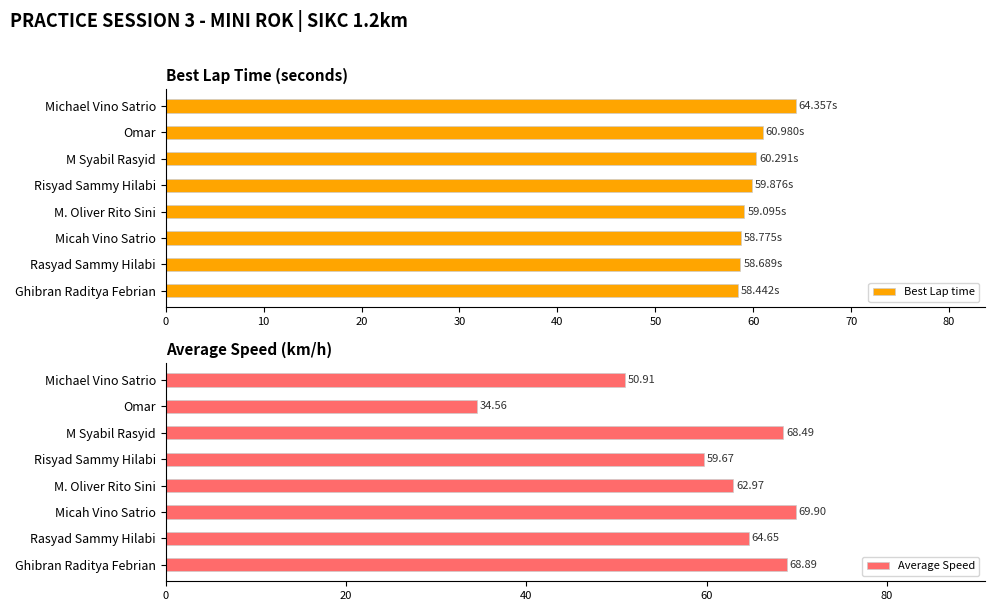

What are all the series names shown in the legend?

Best Lap time, Average Speed